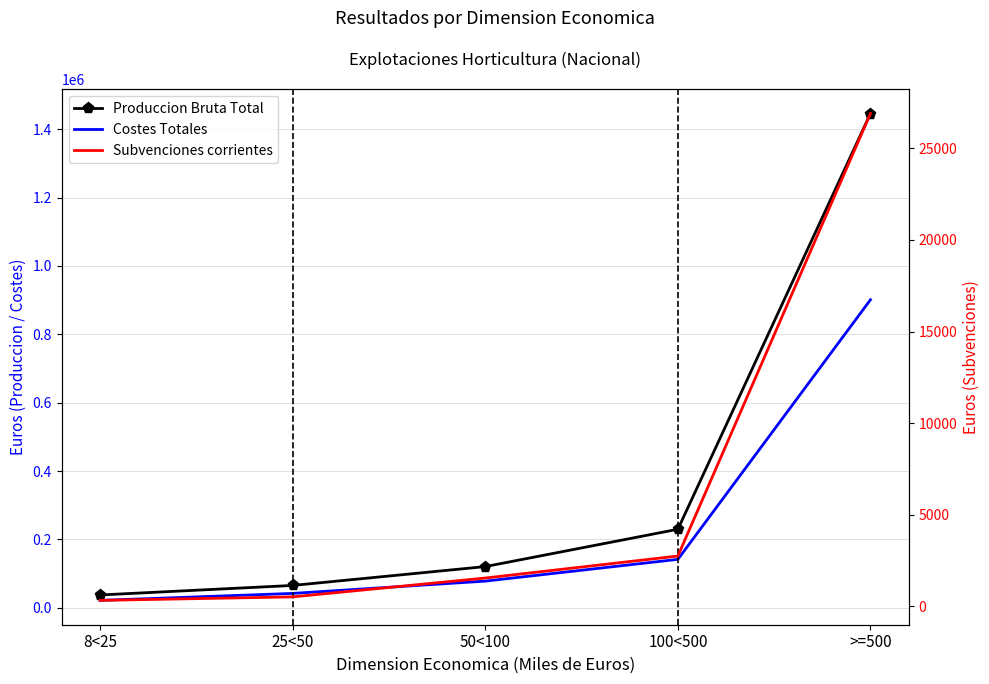

True or false: Subvenciones corrientes has more than 0 interior local peaks.

False